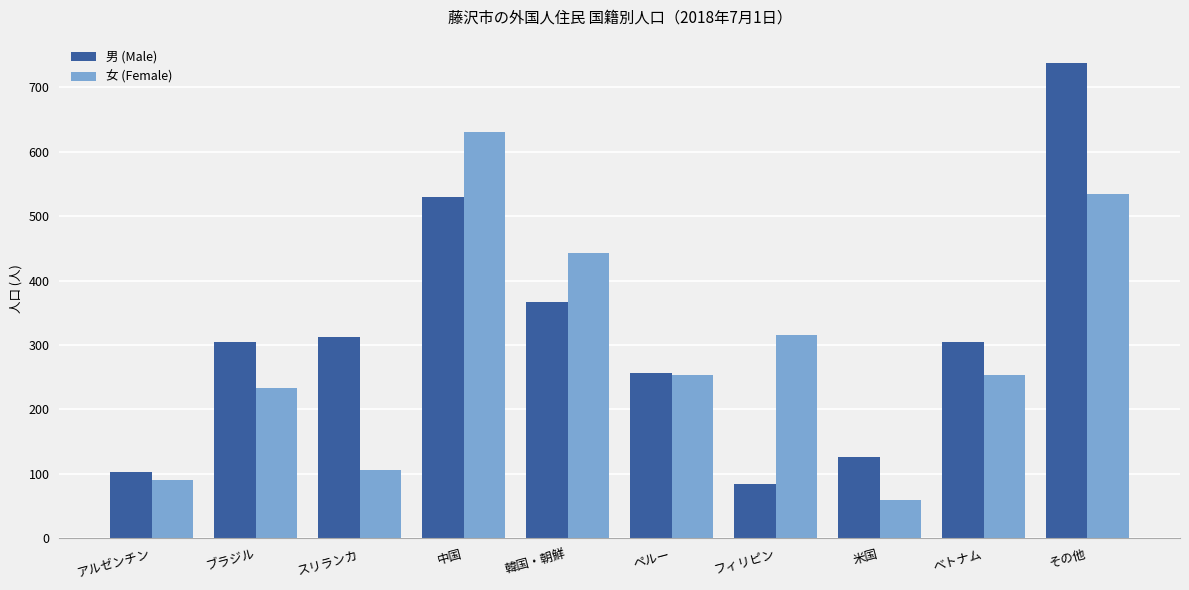

What is the total value across all series at 中国?

1159